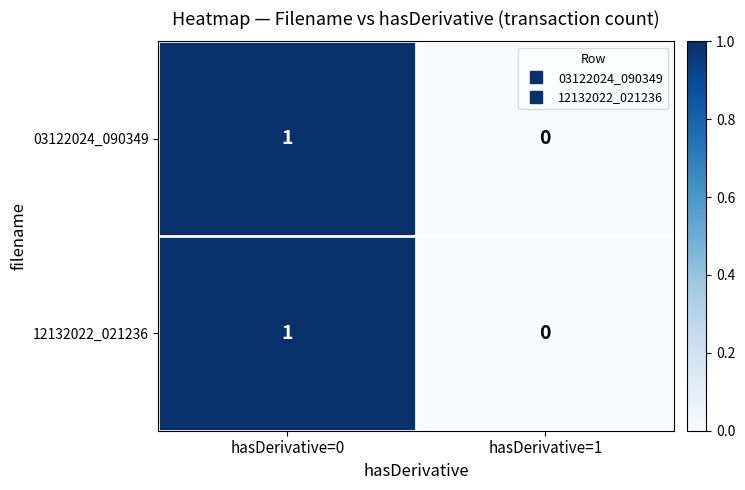

True or false: 12132022_021236 has a value of 0 at hasDerivative=1.

True